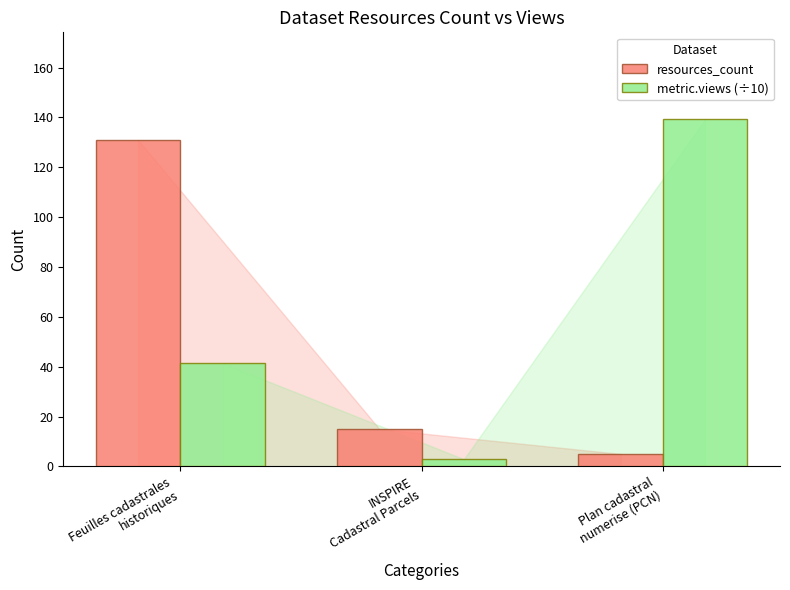

Rank the series at Feuilles cadastrales
historiques from lowest to highest value.

metric.views (÷10), resources_count